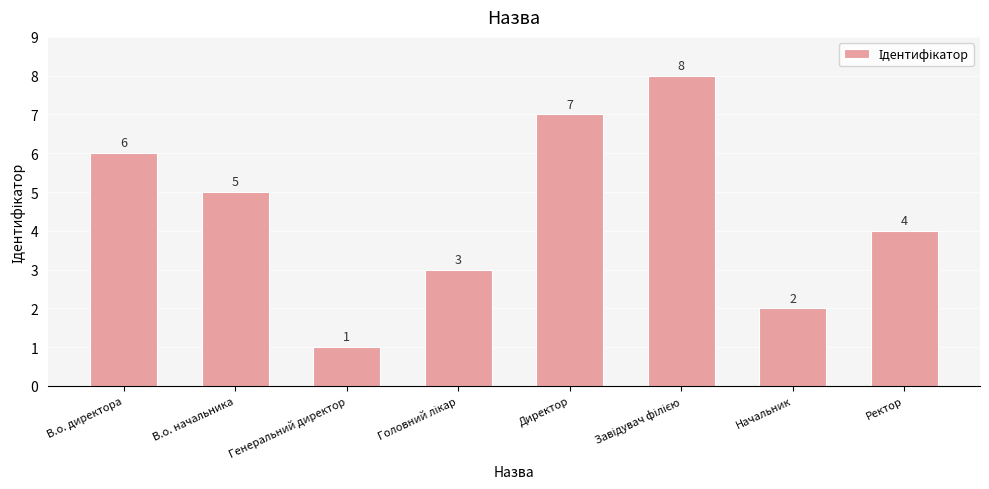

Reading left to right, extract all data points from this chart.

6	5	1	3	7	8	2	4